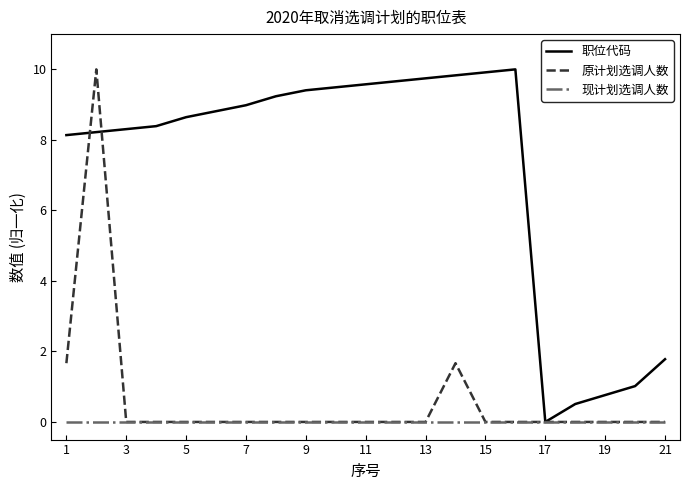

What is the maximum value shown in the chart?

10.0